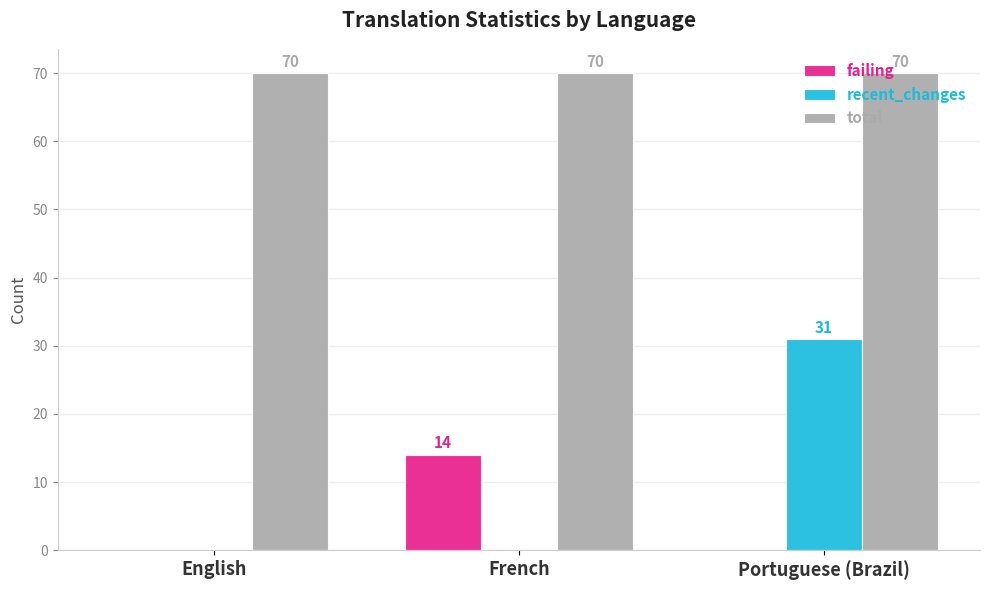

Reading left to right, list all the values displayed in this chart.

failing: English=0	French=14	Portuguese (Brazil)=0
recent_changes: English=0	French=0	Portuguese (Brazil)=31
total: English=70	French=70	Portuguese (Brazil)=70